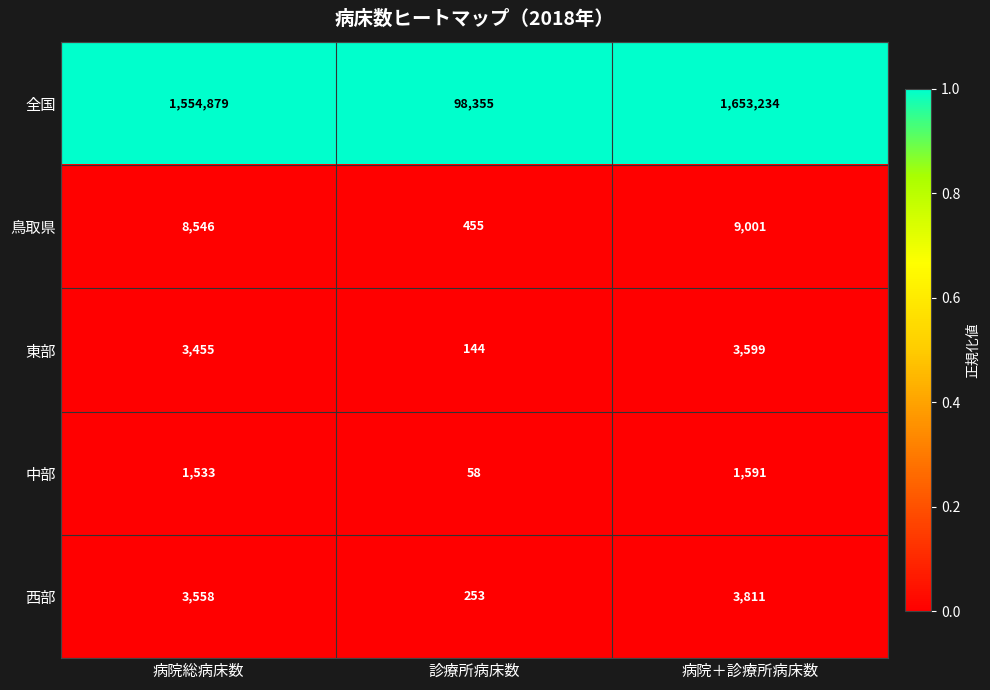

Where is 全国 nearest to the value 875794?

病院総病床数